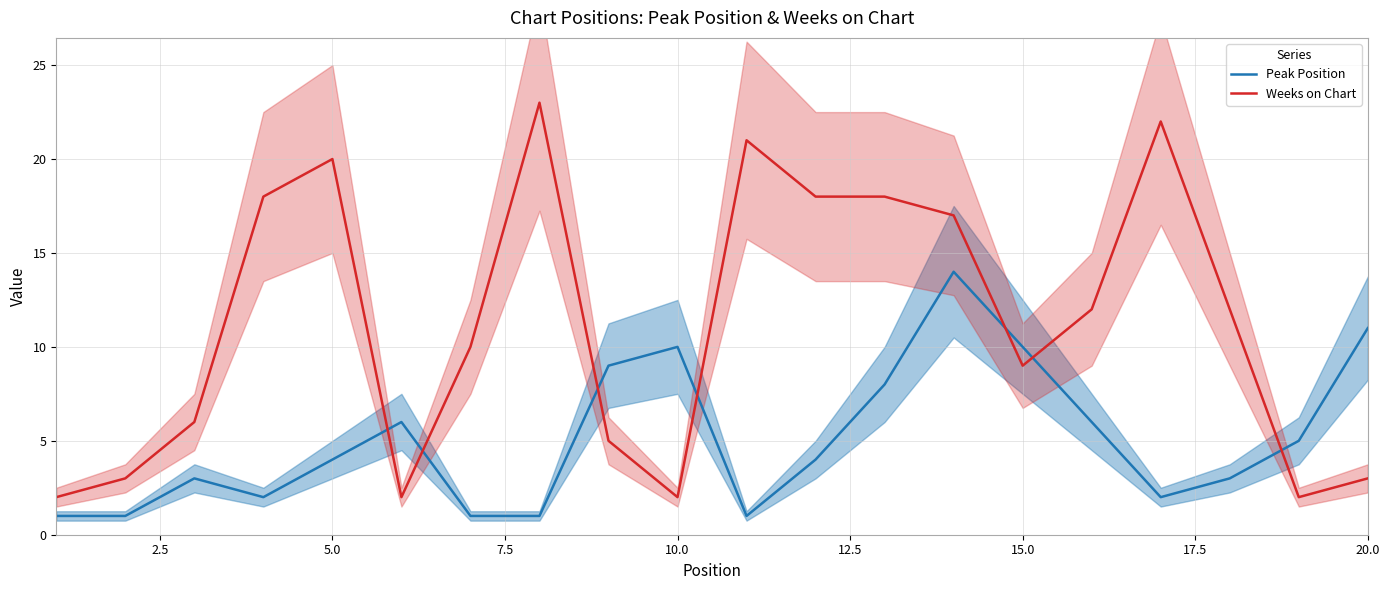

Which series has the largest range (max minus min)?

Weeks on Chart